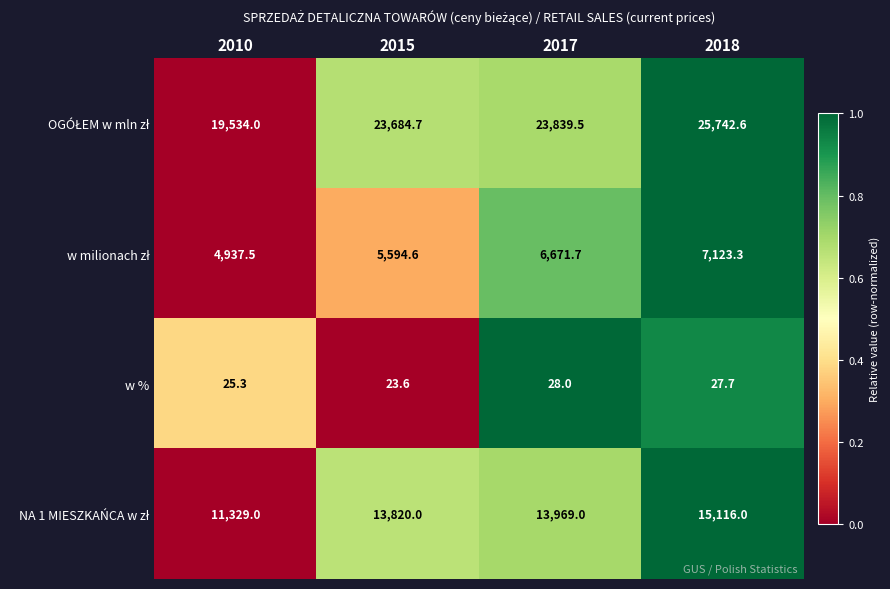

At which category is the sum across all series the highest?

2018